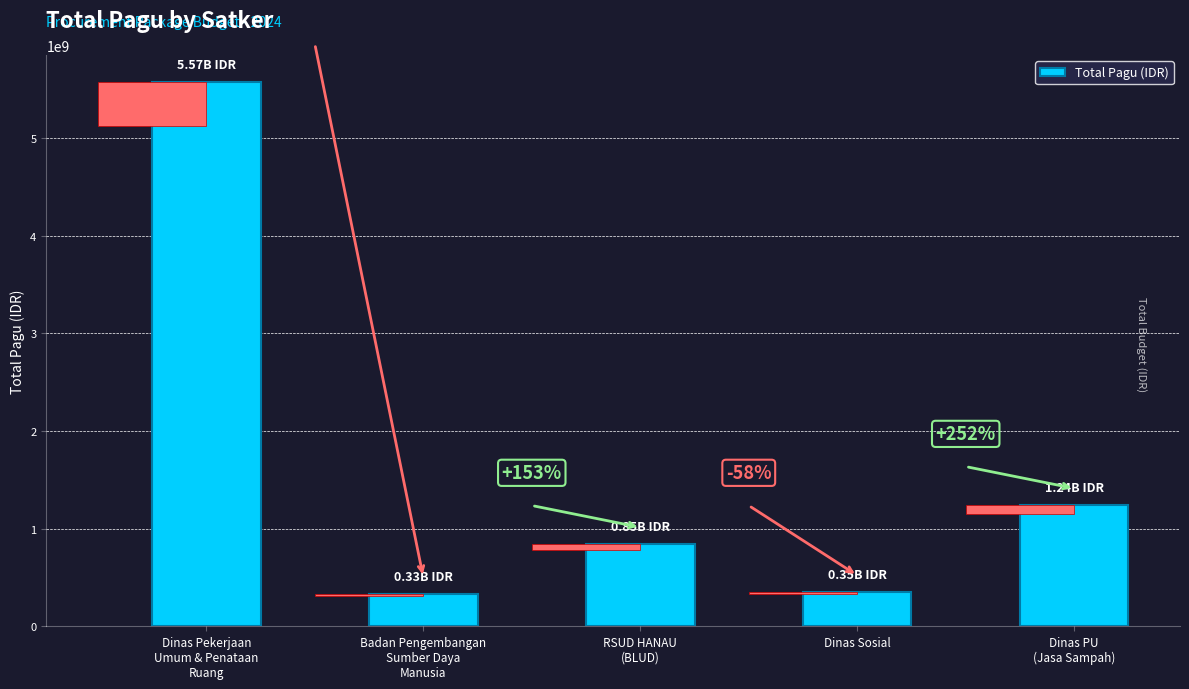

What is the maximum value shown in the chart?

5572750000